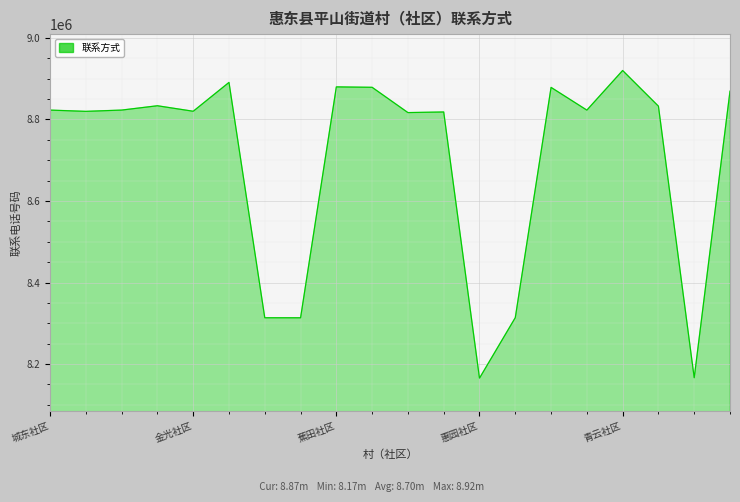

What is the smallest value displayed?

8165622